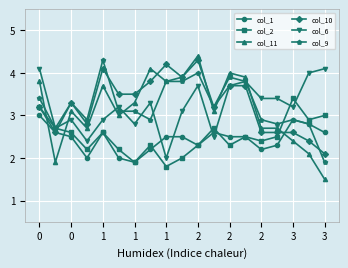

What is the value of the col_11 point at the 6th from the left?

3.0